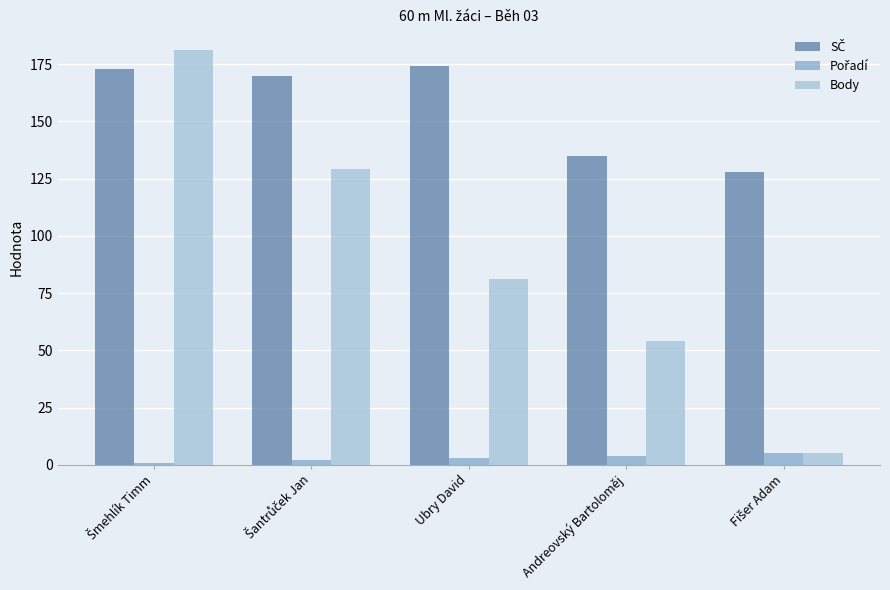

At how many categories does at least one series exceed 161?

3